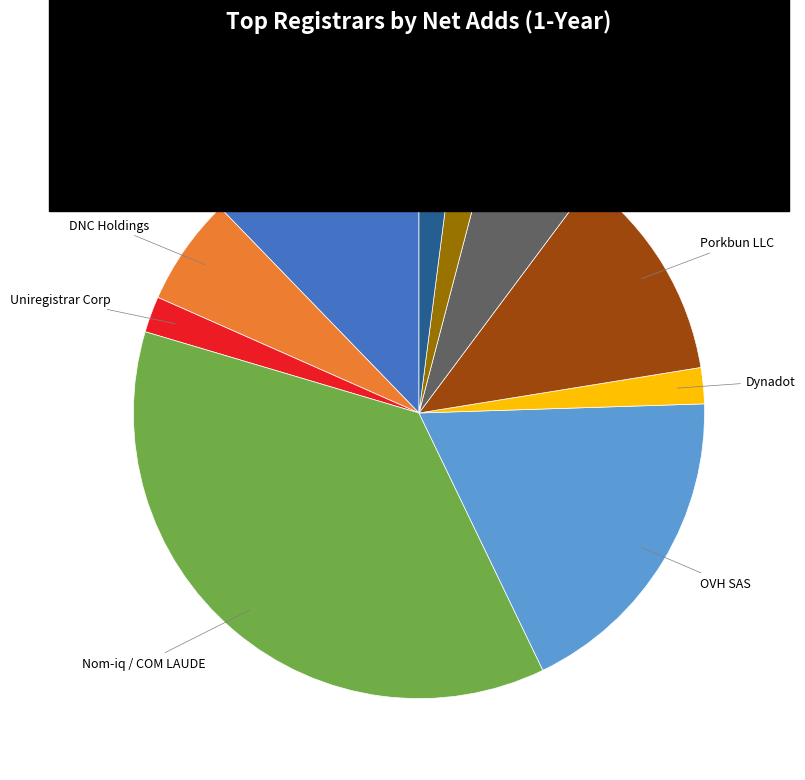

Does PSI-USA Domain Robot account for over 50% of the chart?

No